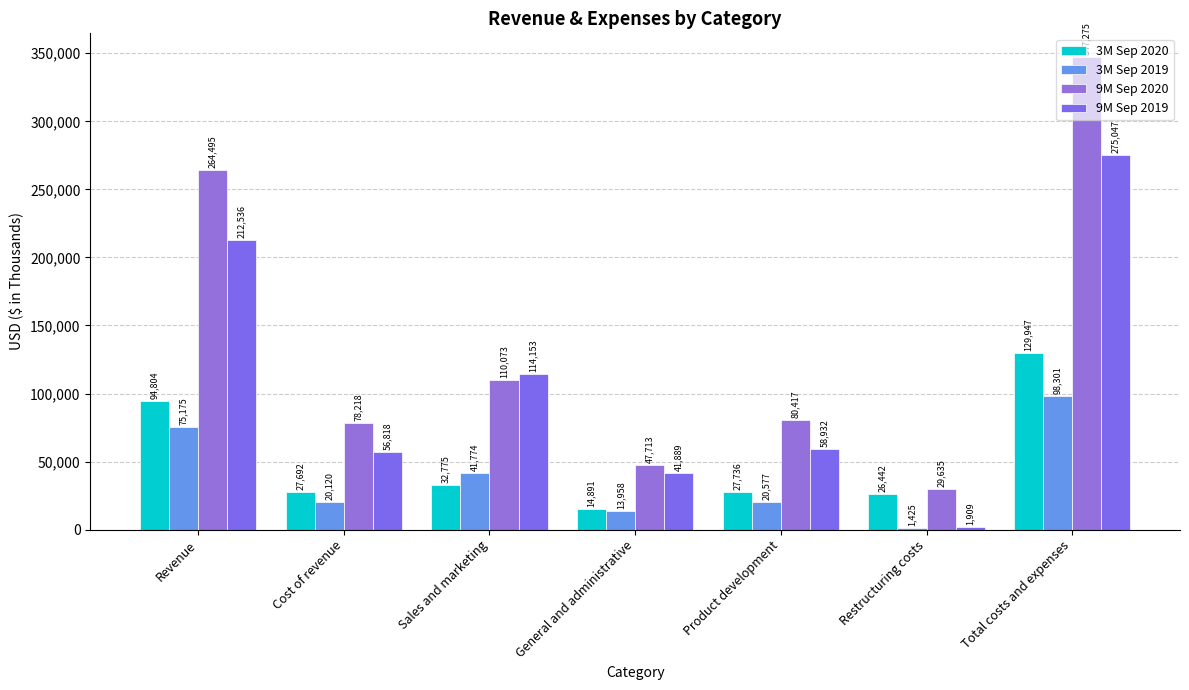

The value of 9M Sep 2020 at General and administrative is 47713. True or false?

True